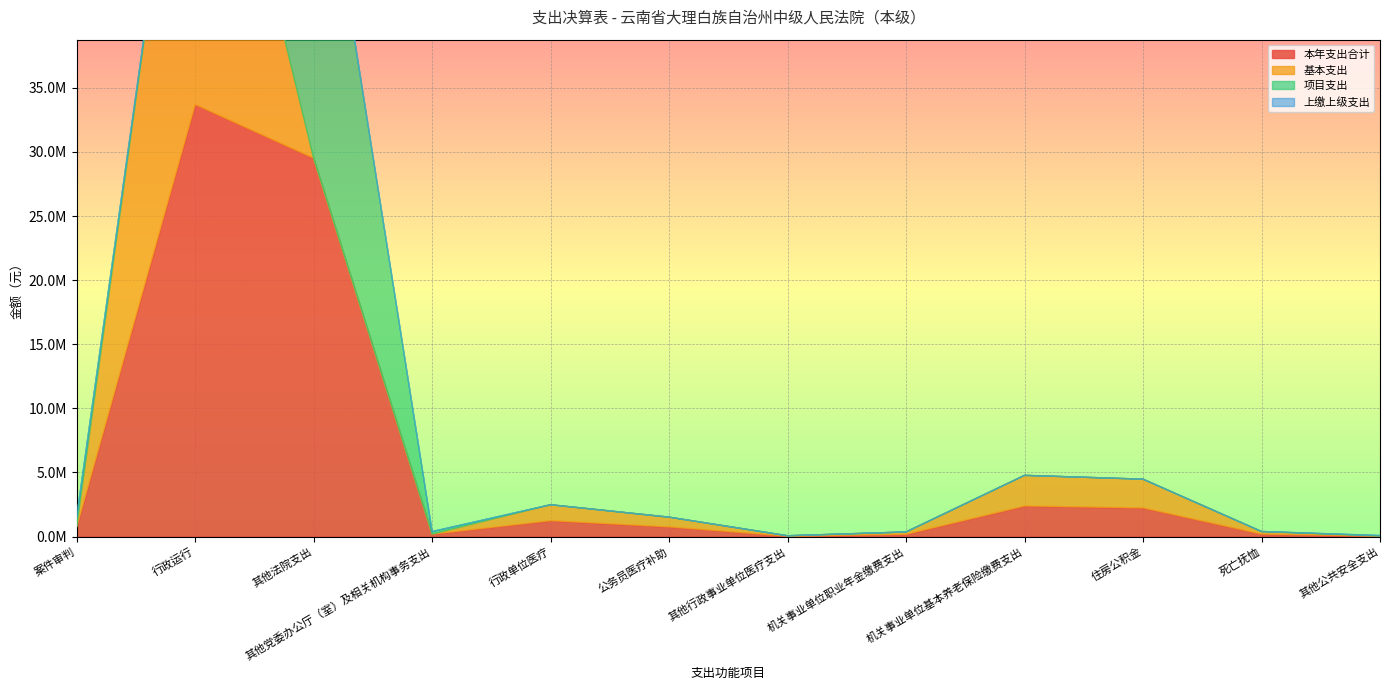

What is the highest value of the 项目支出 series?

29512918.3